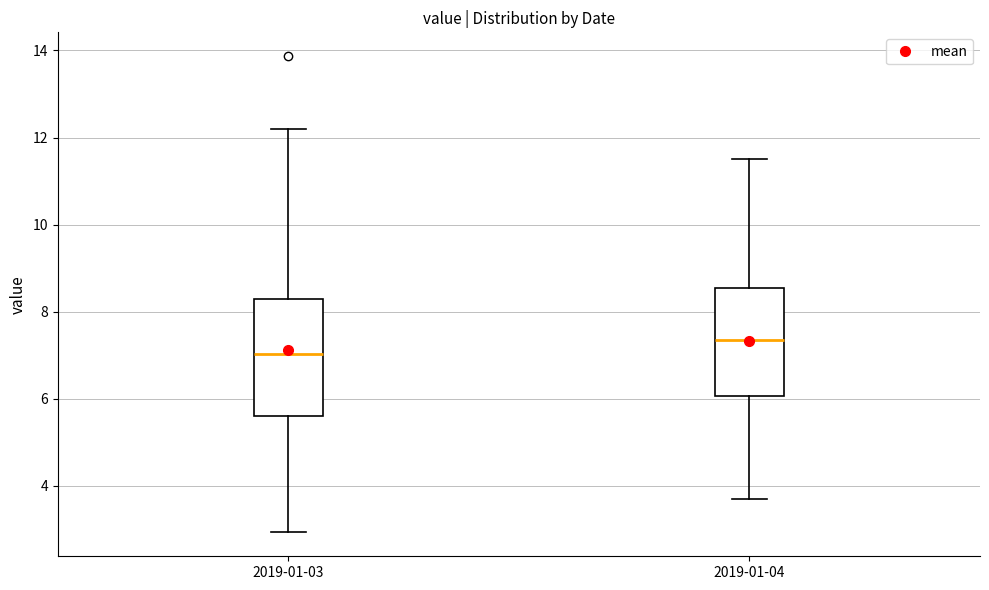

Which box's median line is the lowest?

2019-01-03